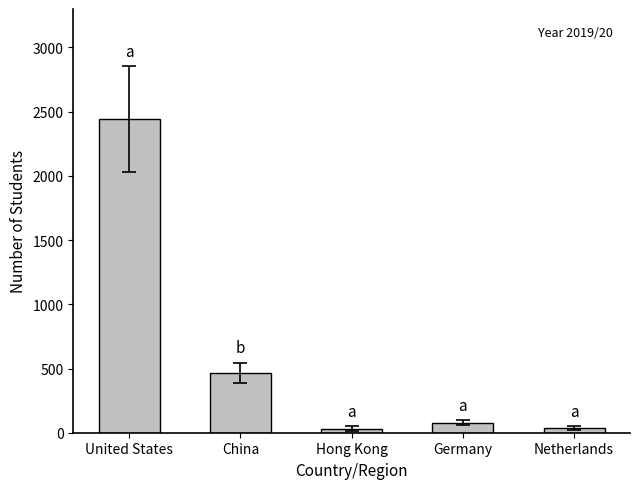

What position from the right is Hong Kong?

3